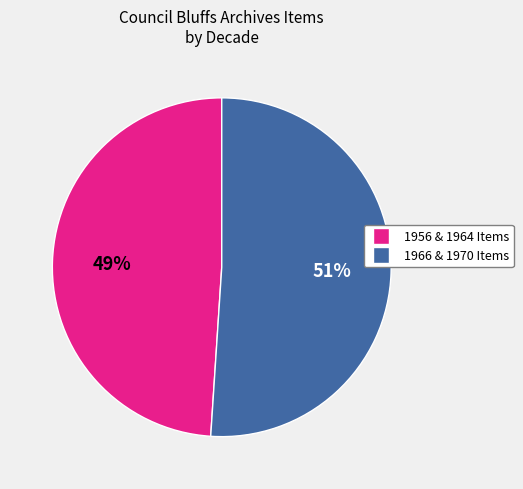

Is there a majority slice in this chart?

Yes